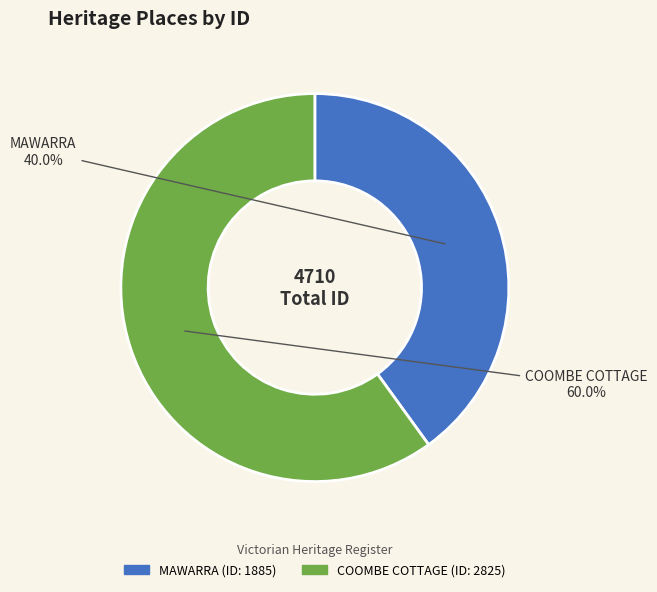

Is it true that MAWARRA is 40% of the pie?

True